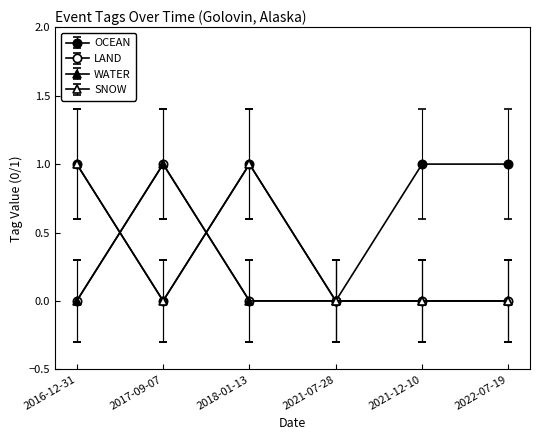

Does the chart have visible grid lines?

No